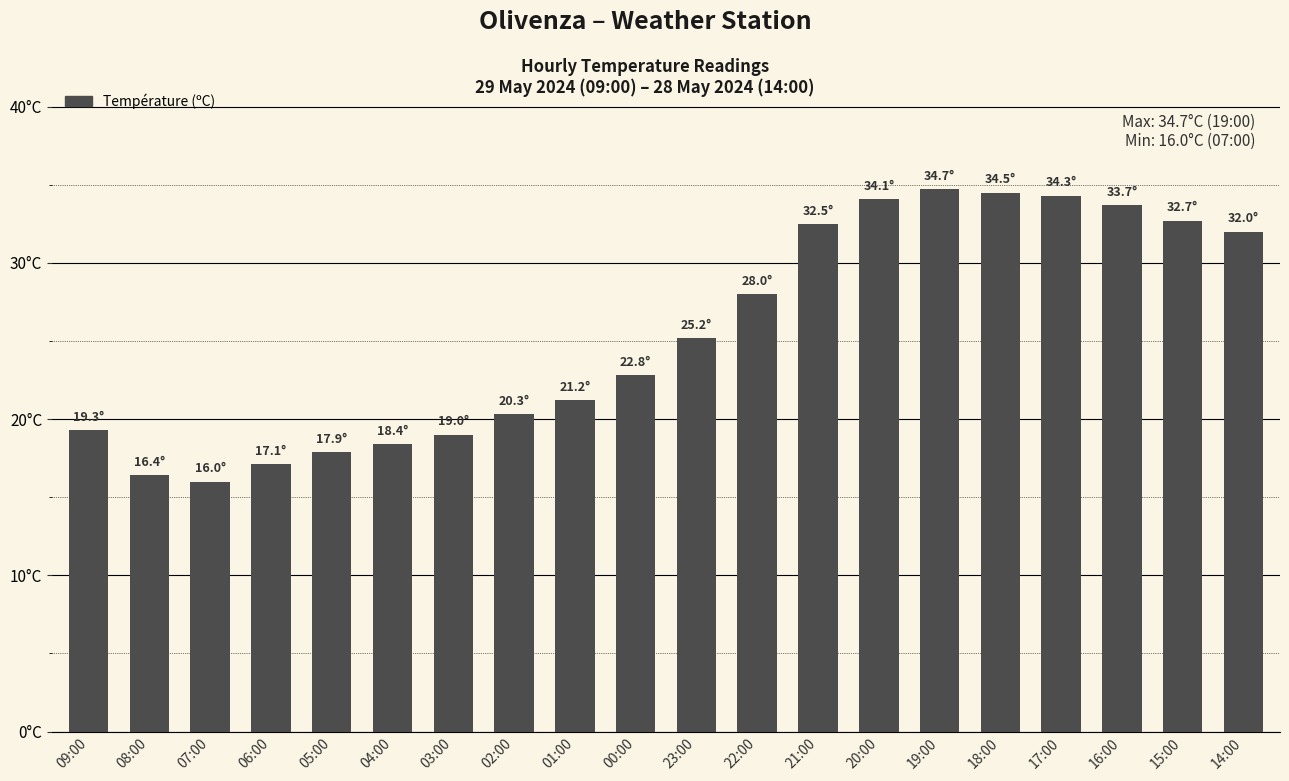

Which category has the highest value across all series?

19:00